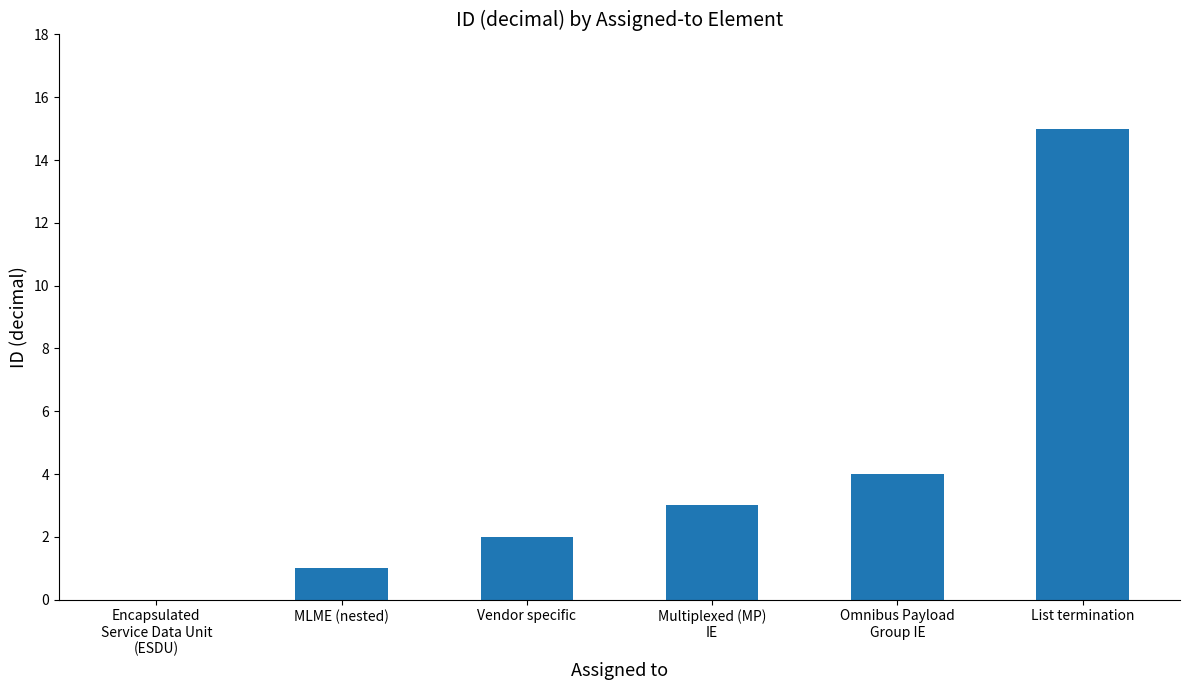

Does the chart contain stacked bars?

No